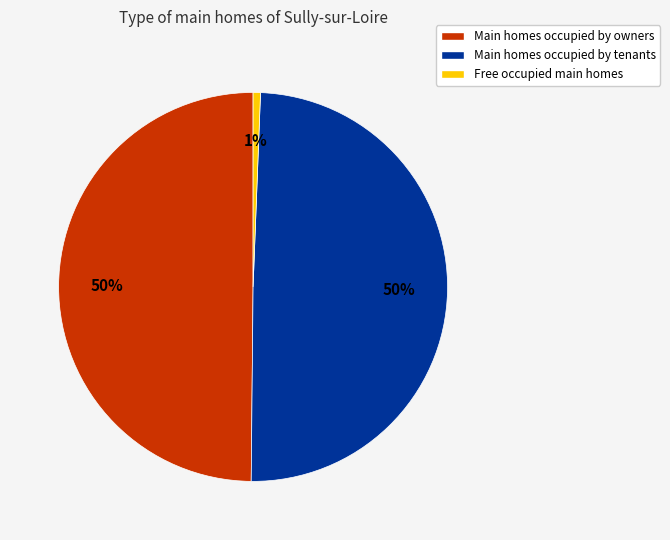

To the nearest percent, what is the average slice percentage?

33%